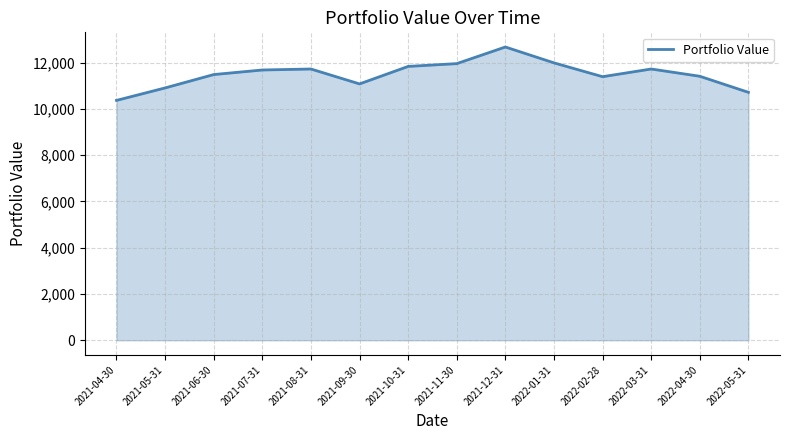

Is it true that the value at 2021-08-31 is 2784.8?

False